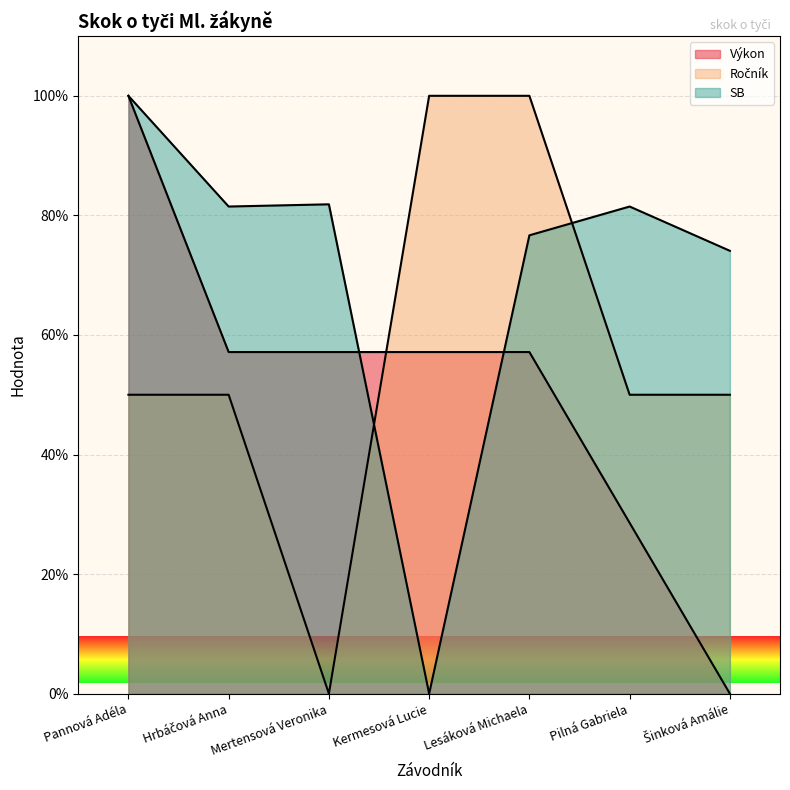

Which has a higher value, Hrbáčová Anna or Pannová Adéla?

Pannová Adéla